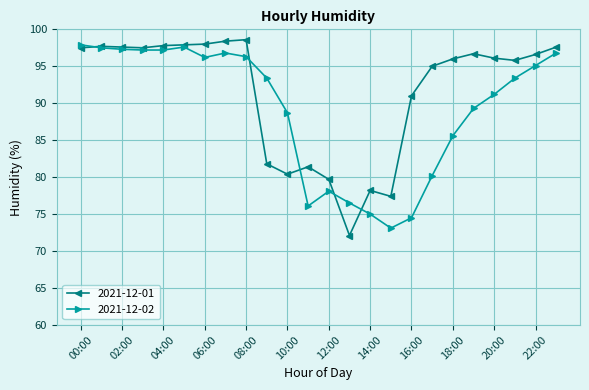

Which series has the widest spread of values?

2021-12-01